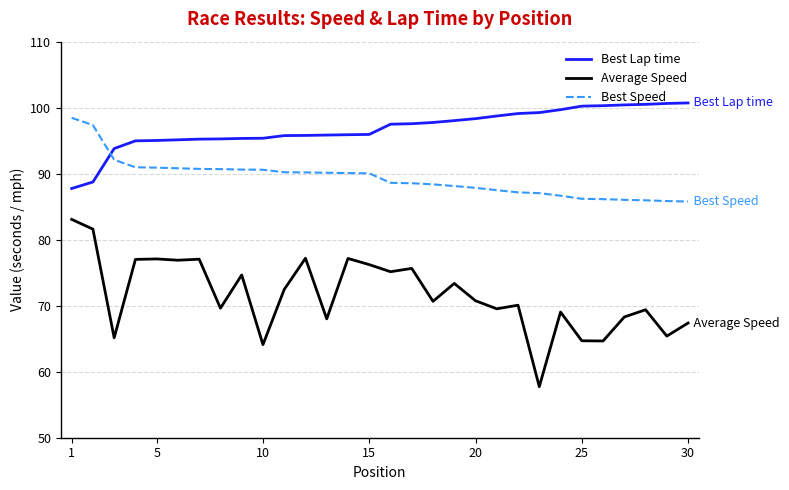

How many lines are shown in the chart?

3